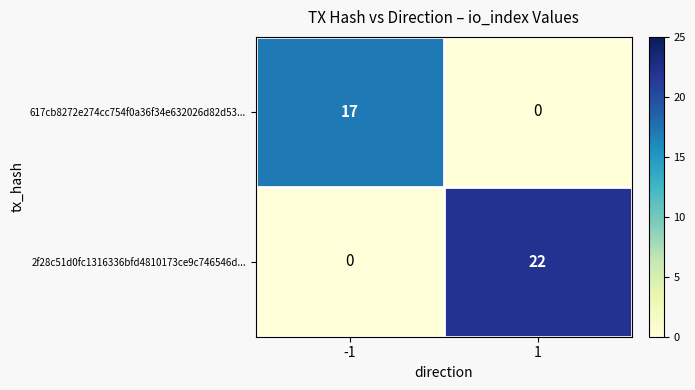

What is the difference between the 617cb8272e274cc754f0a36f34e632026d82d53... values at 1 and -1?

17